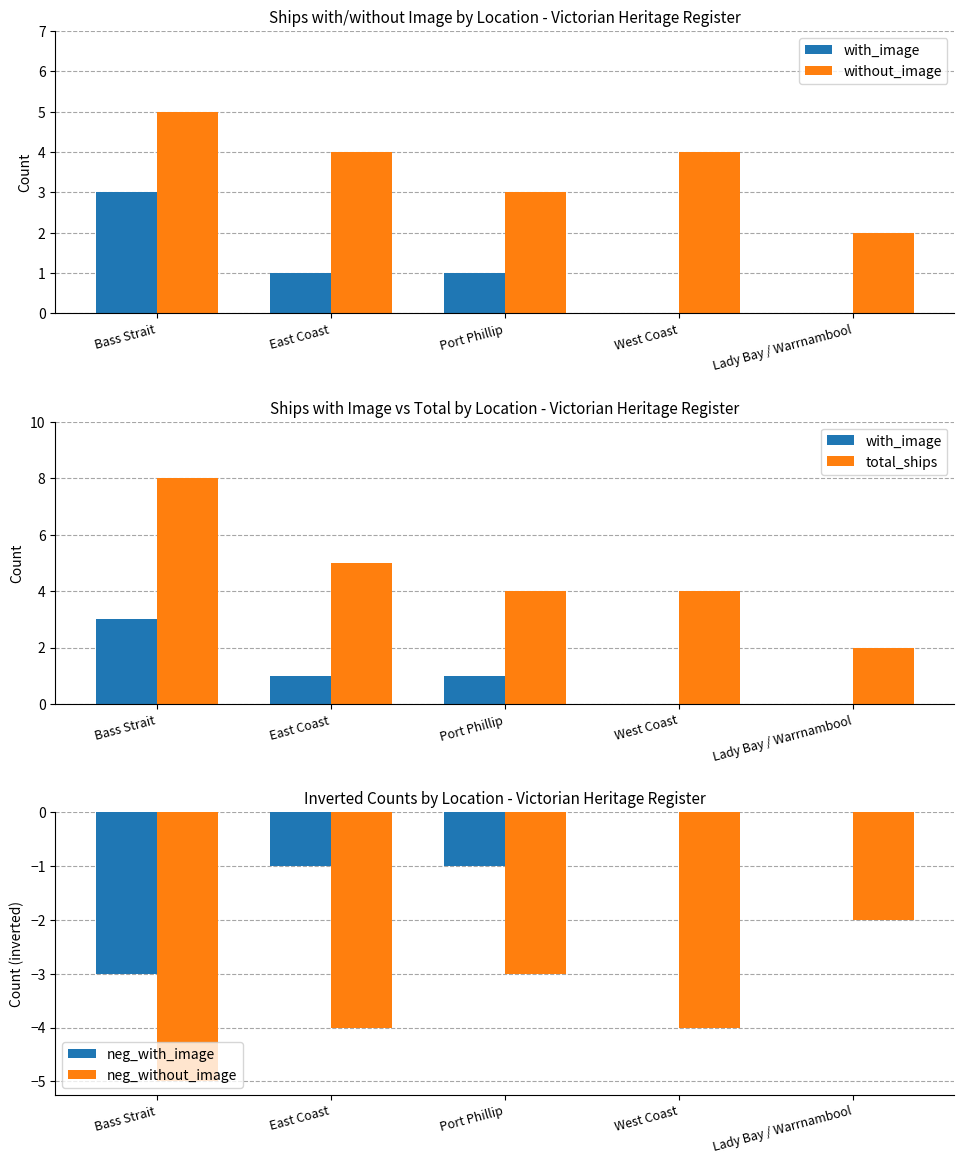

Is it true that with_image equals 0 at Lady Bay / Warrnambool?

True